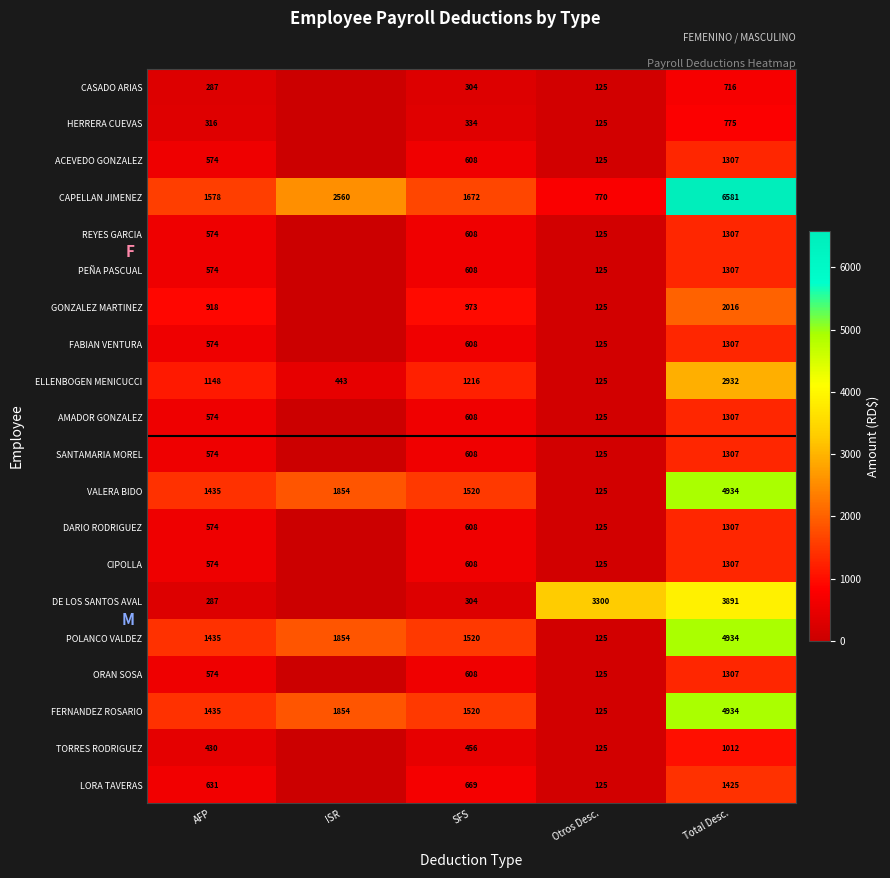

Between Total Desc. and ISR, which is larger?

Total Desc.